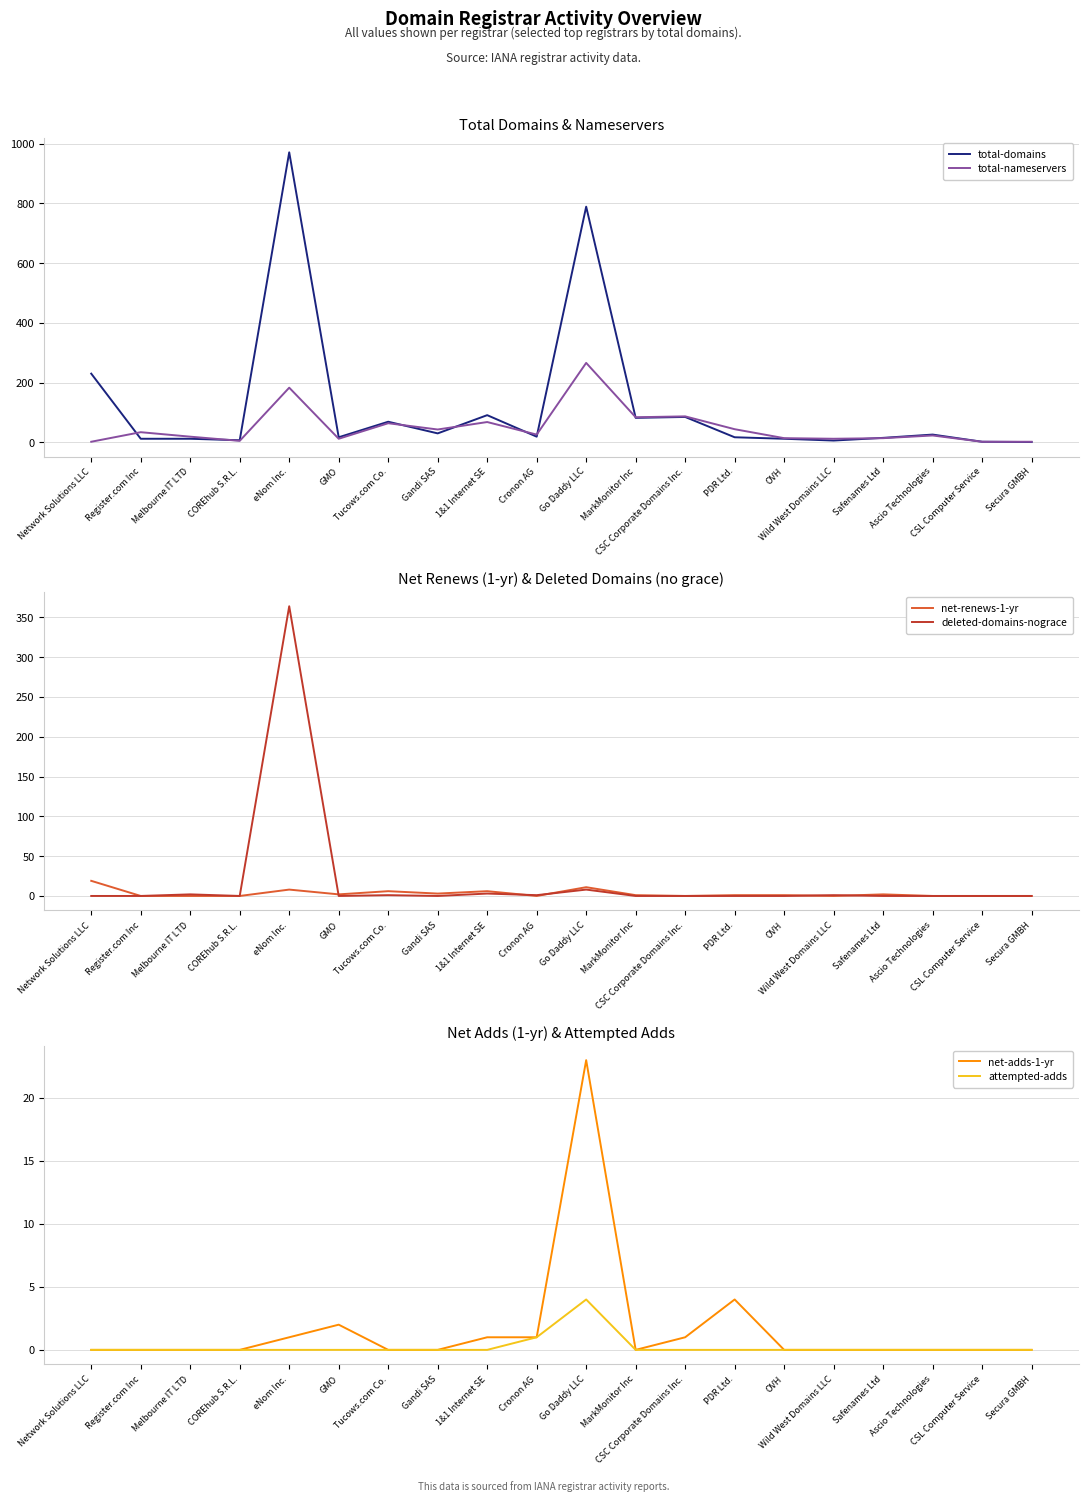

What is the difference between the maximum and minimum values in the net-adds-1-yr series?

23